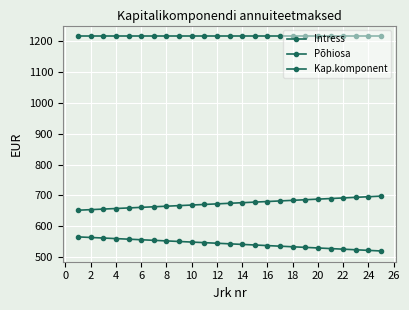

Is this an area chart (filled region under the line)?

No